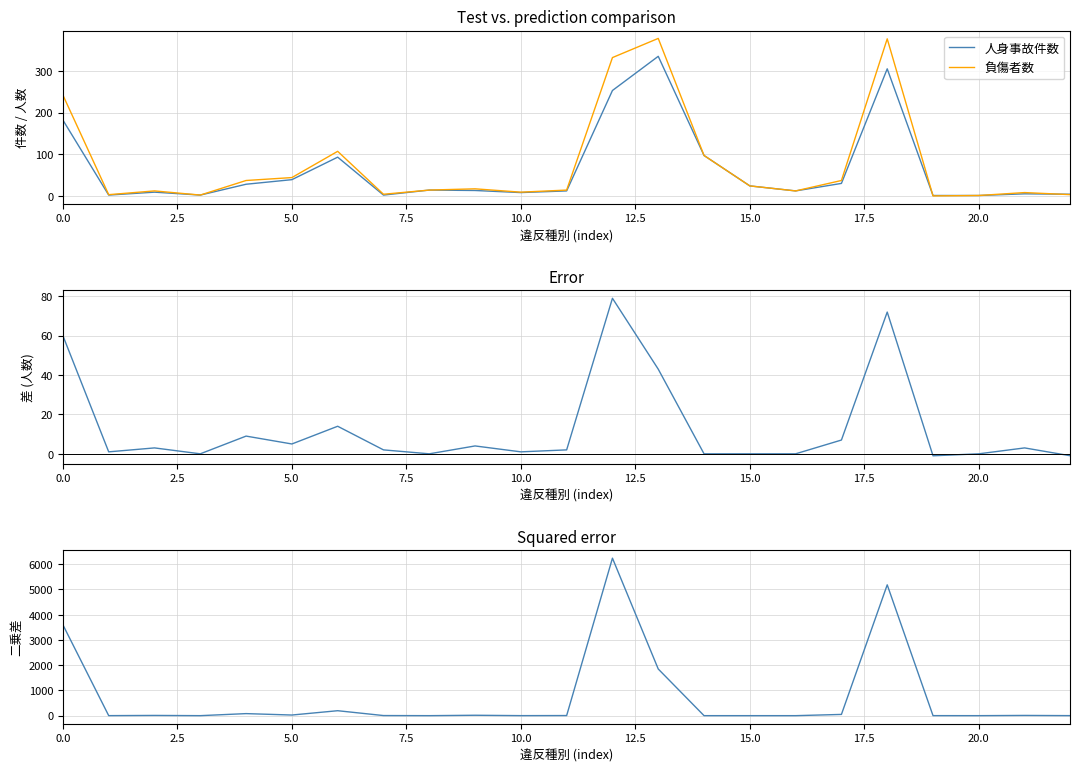

What is the highest value of the 人身事故件数 series?

335